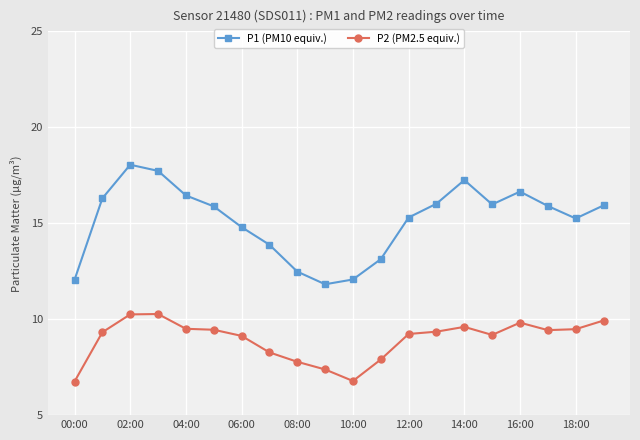

What is the average value of the P1 (PM10 equiv.) series?

15.1